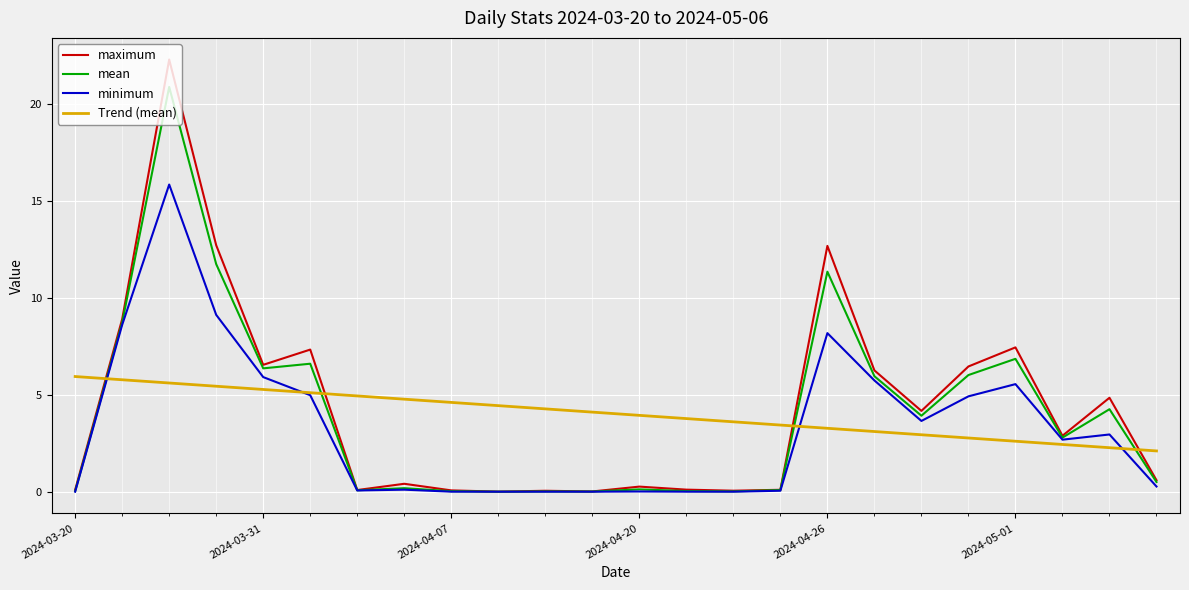

Which series has the largest range (max minus min)?

maximum